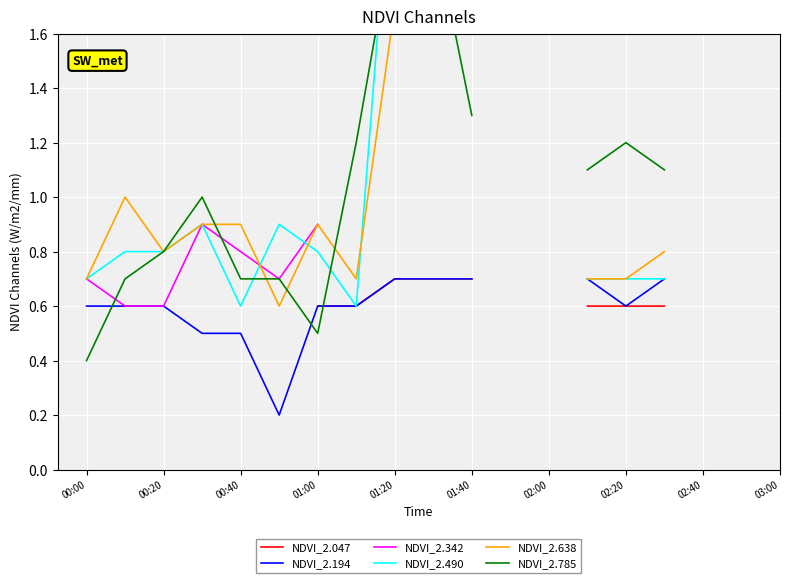

What are all the series names shown in the legend?

NDVI_2.047, NDVI_2.194, NDVI_2.342, NDVI_2.490, NDVI_2.638, NDVI_2.785